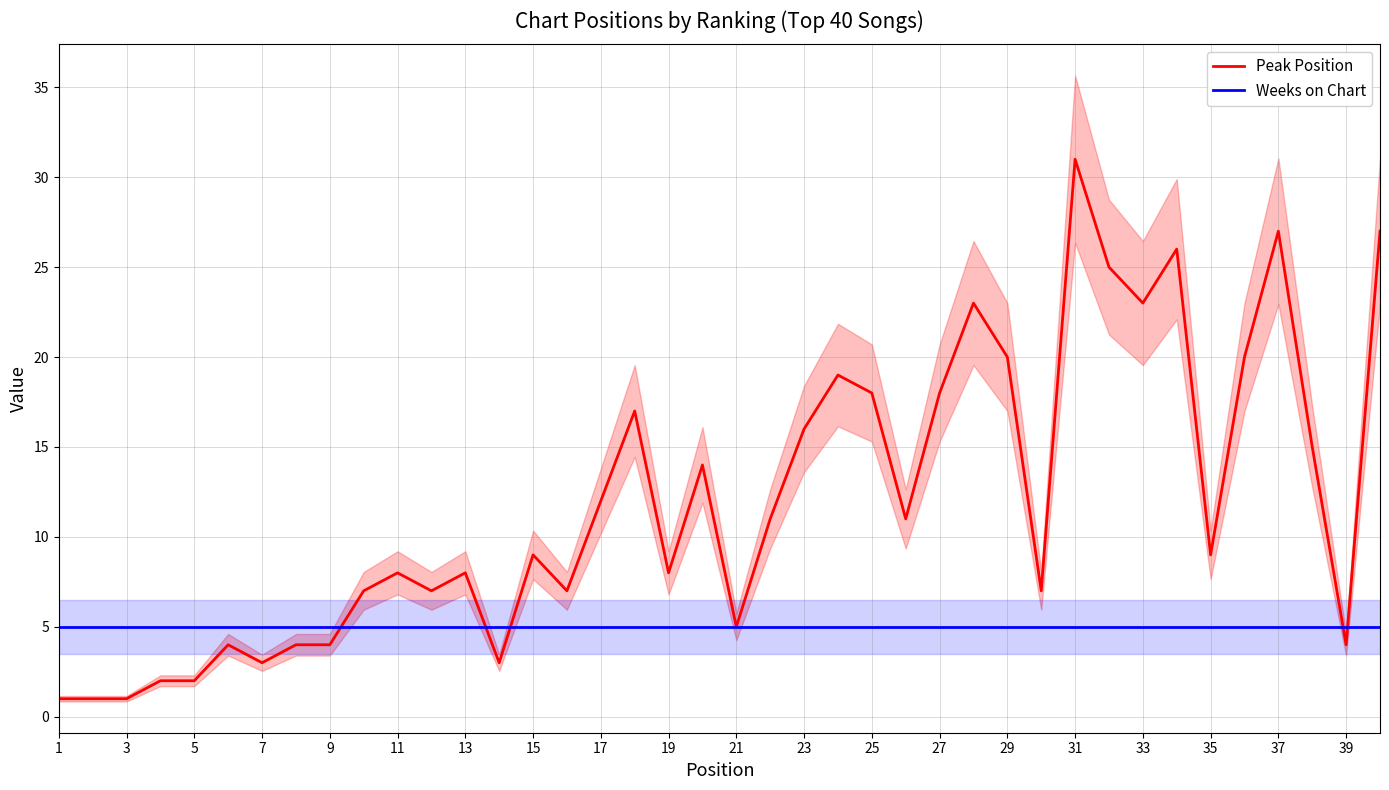

Is it true that Peak Position equals 7 at 9?

False